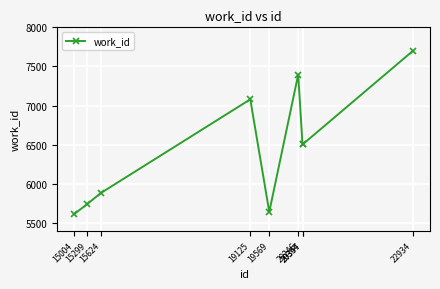

How many values are below 6506?

4